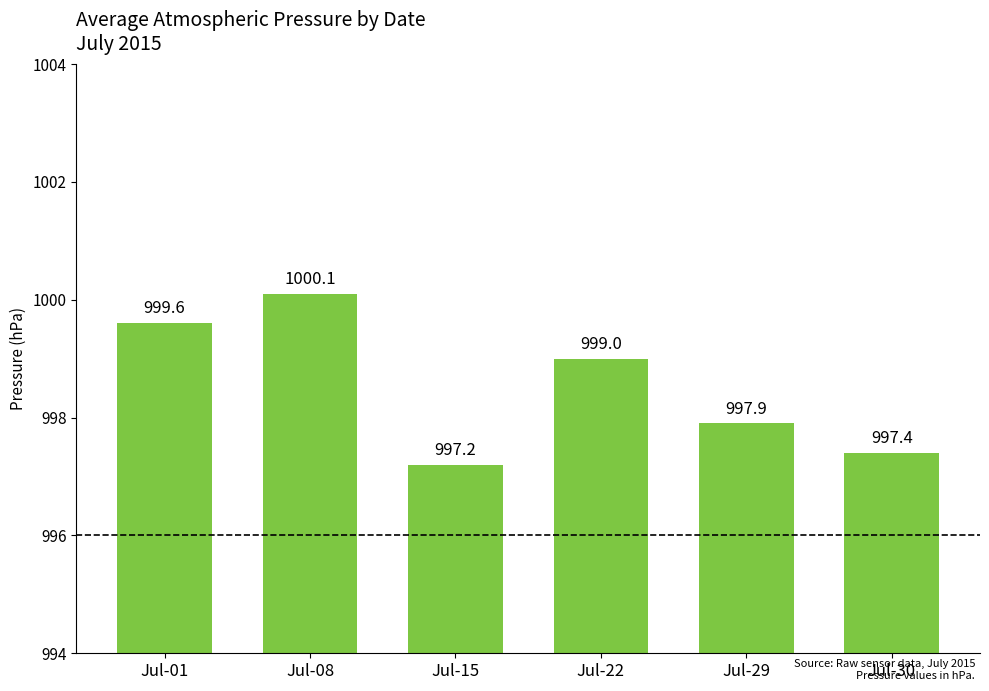

Rank the categories by value from highest to lowest.

Jul-08, Jul-01, Jul-22, Jul-29, Jul-30, Jul-15